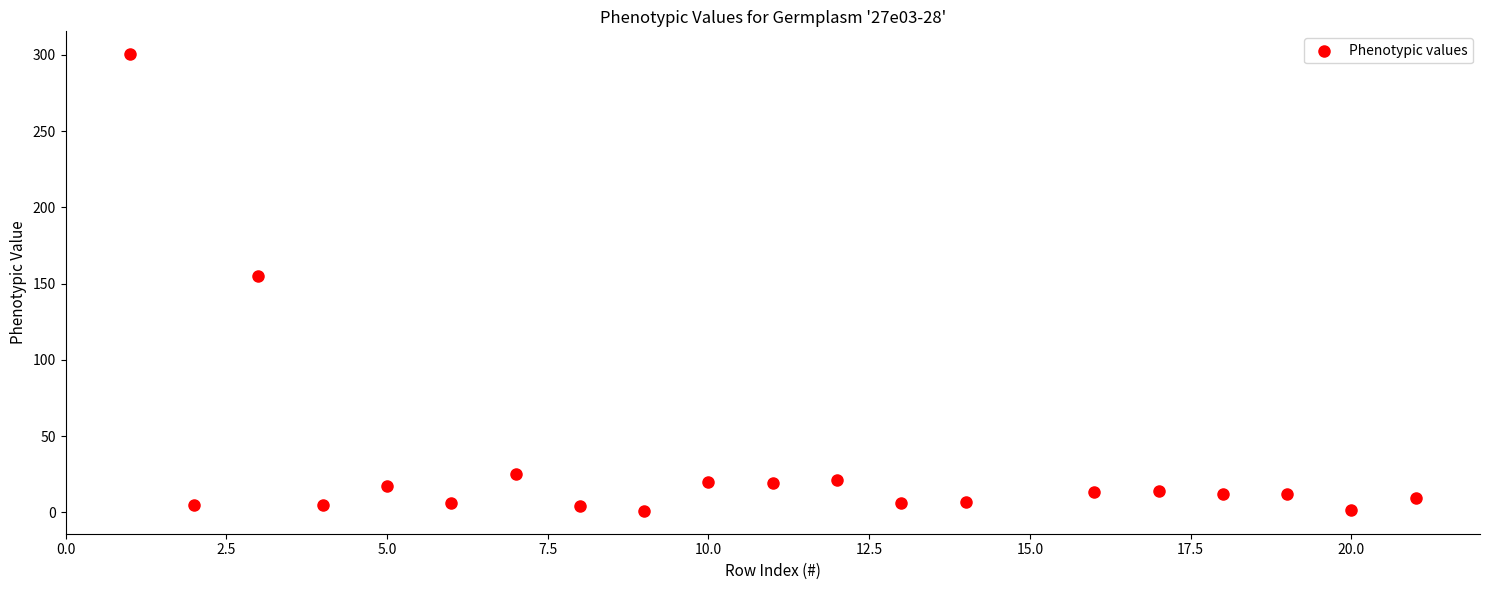

What Y value in the scatter plot is closest to 150?

154.8